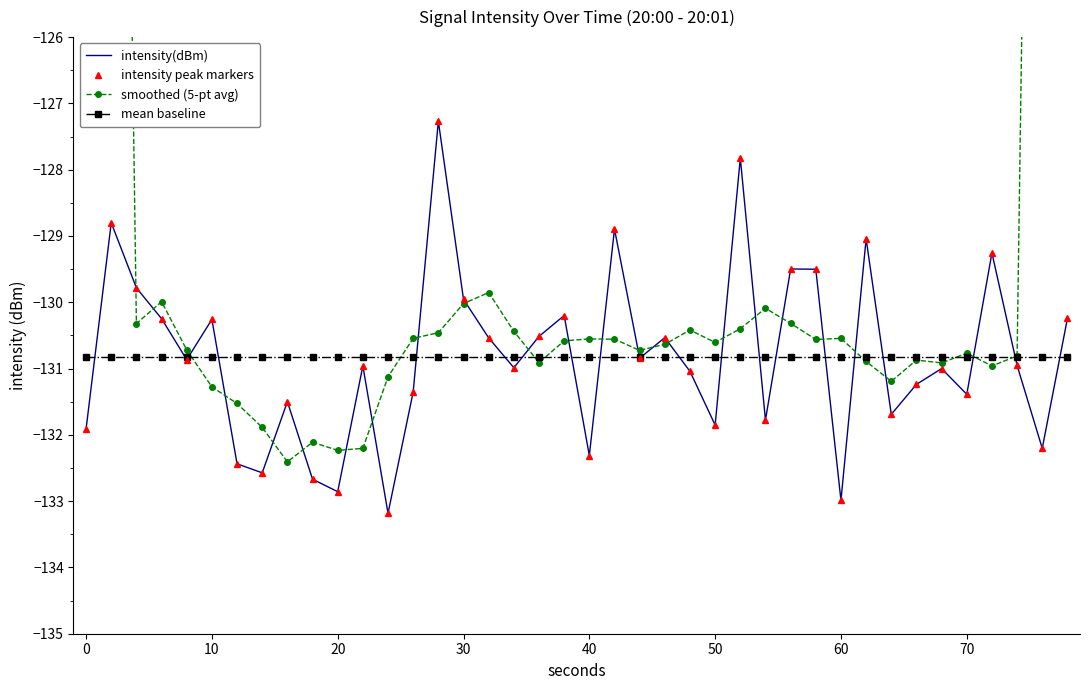

The smoothed (5-pt avg) series shows -167.8 at 0. True or false?

False